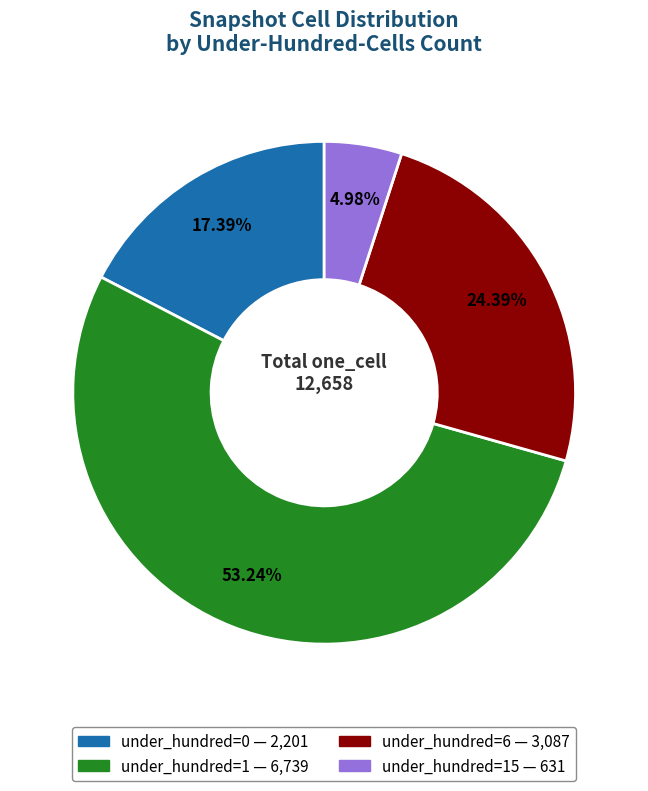

Is there any slice that represents more than half of the pie?

Yes